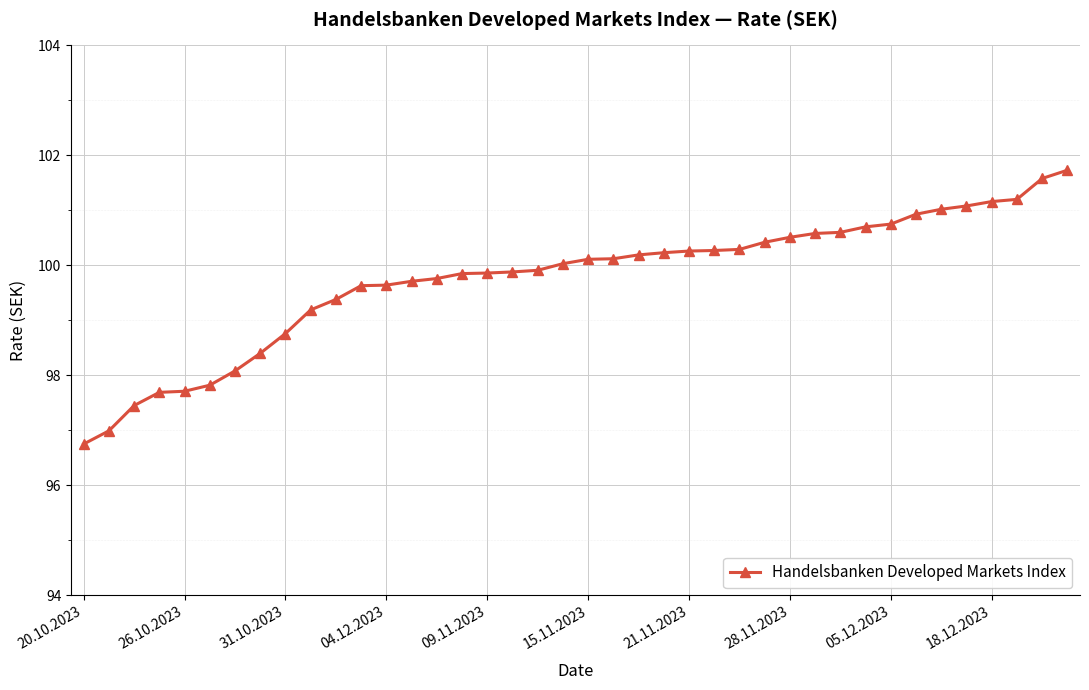

How many lines are shown in the chart?

1